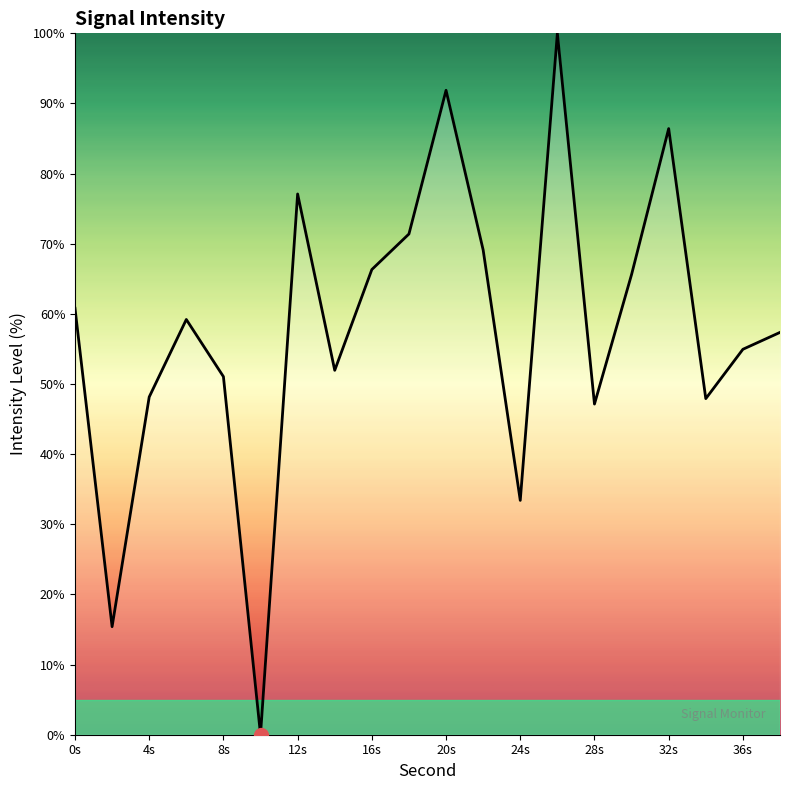

What is the maximum value shown in the chart?

100.0